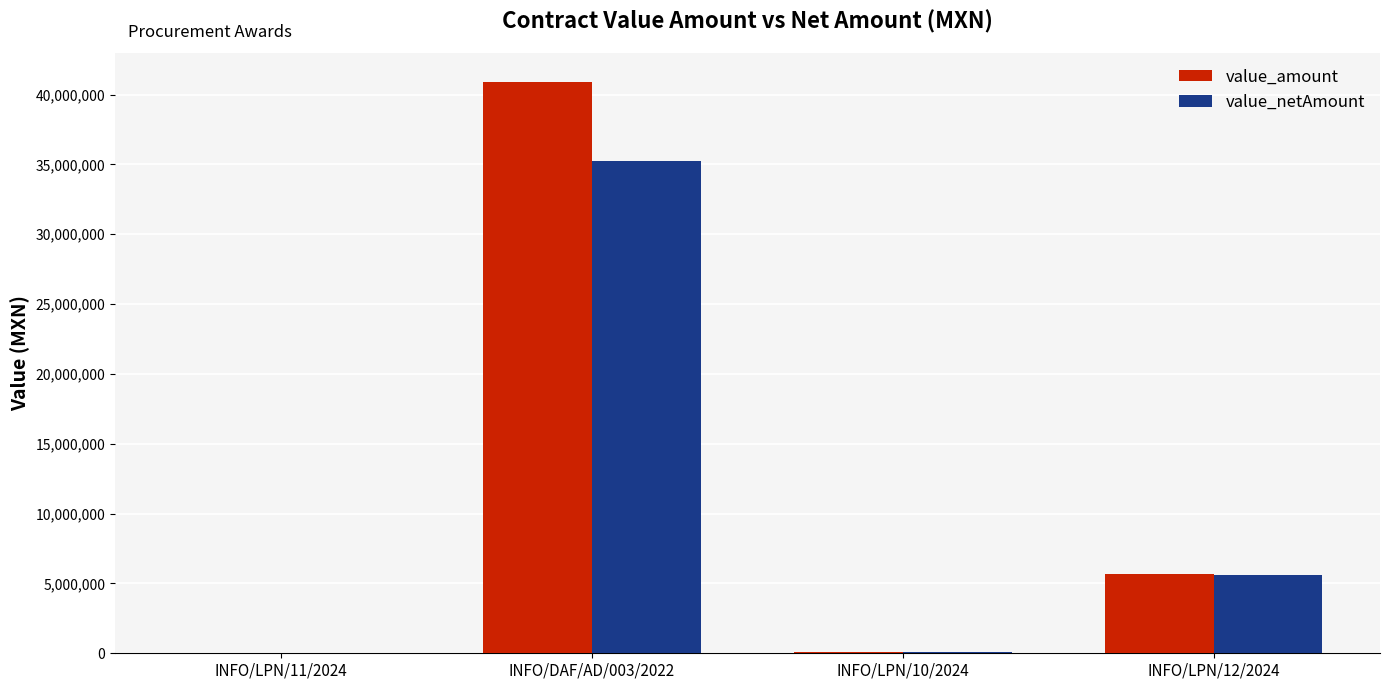

What is the sum of all value_amount values?

46661006.0